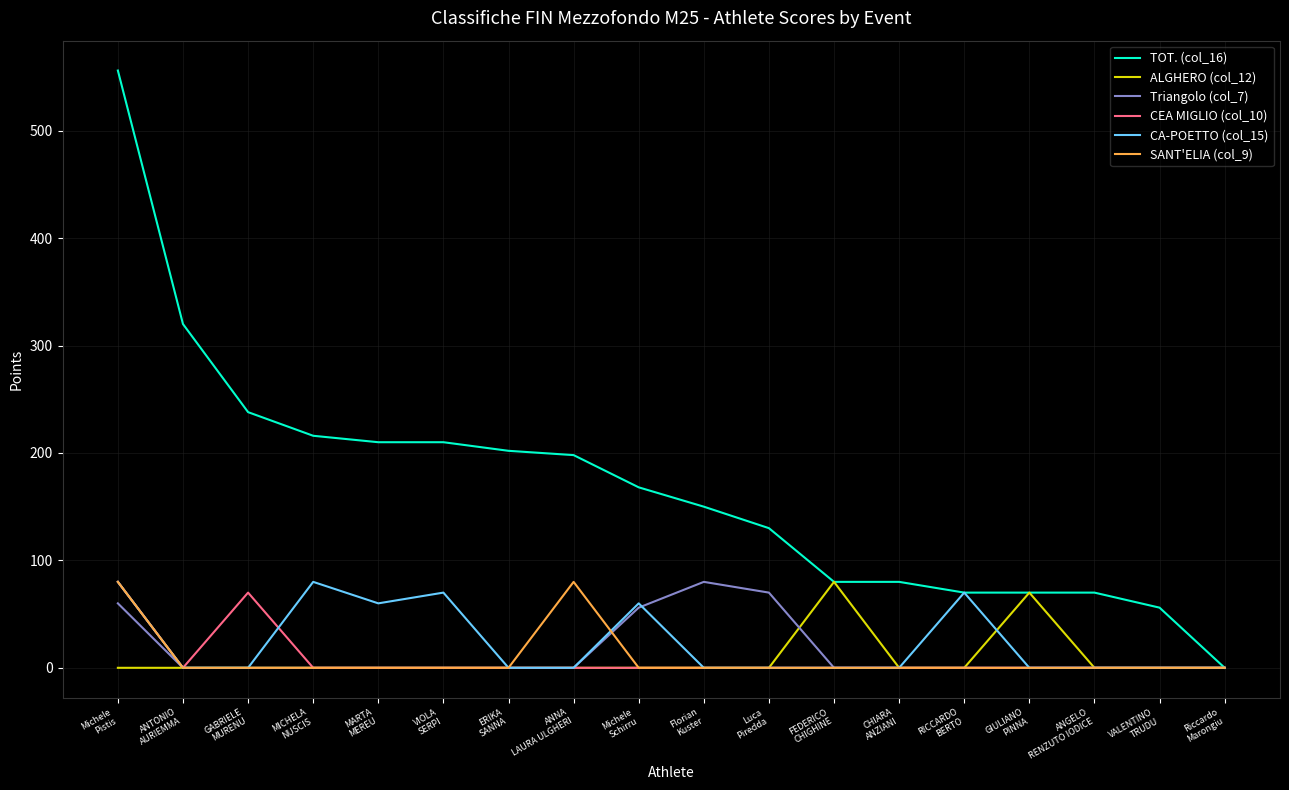

Which series has the widest spread of values?

TOT. (col_16)